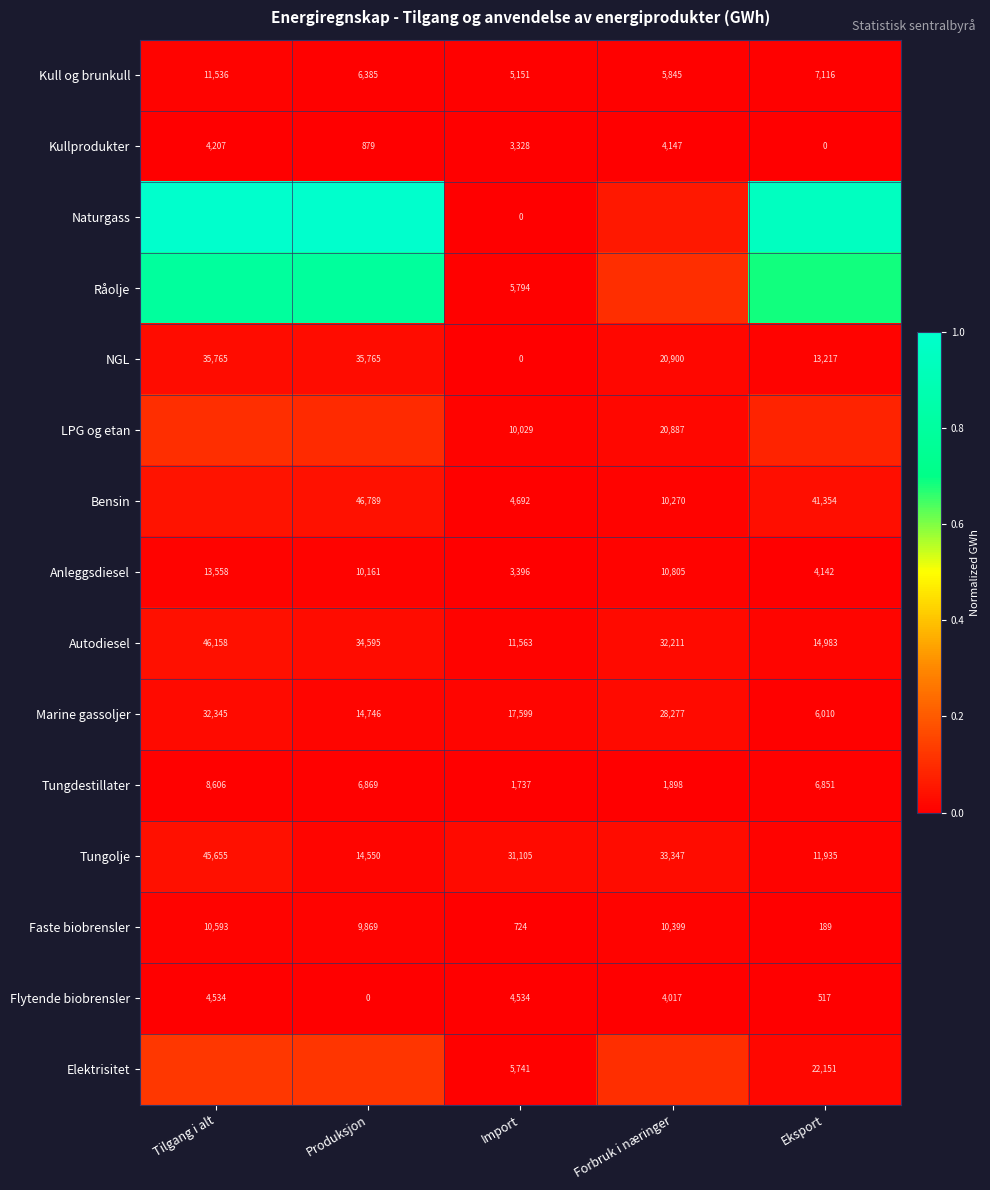

Rank the categories by Kullprodukter value from lowest to highest.

Eksport, Produksjon, Import, Forbruk i næringer, Tilgang i alt